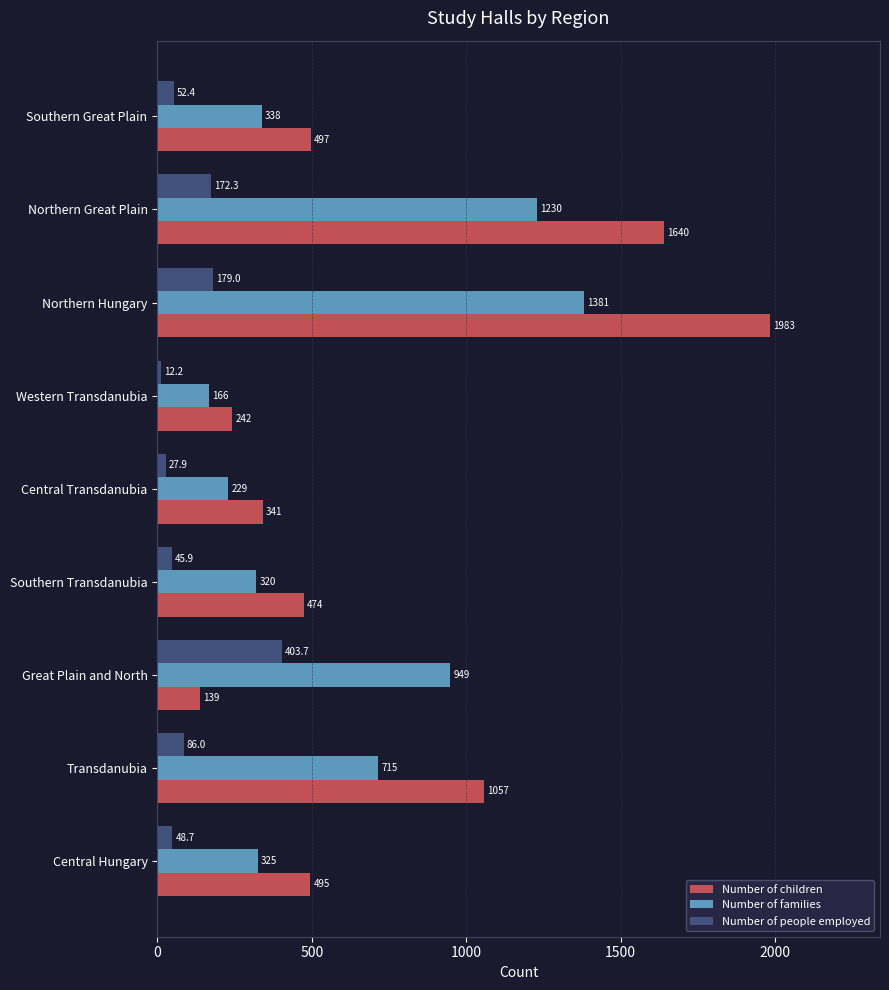

Which series changed the most between Central Hungary and Great Plain and North?

Number of families